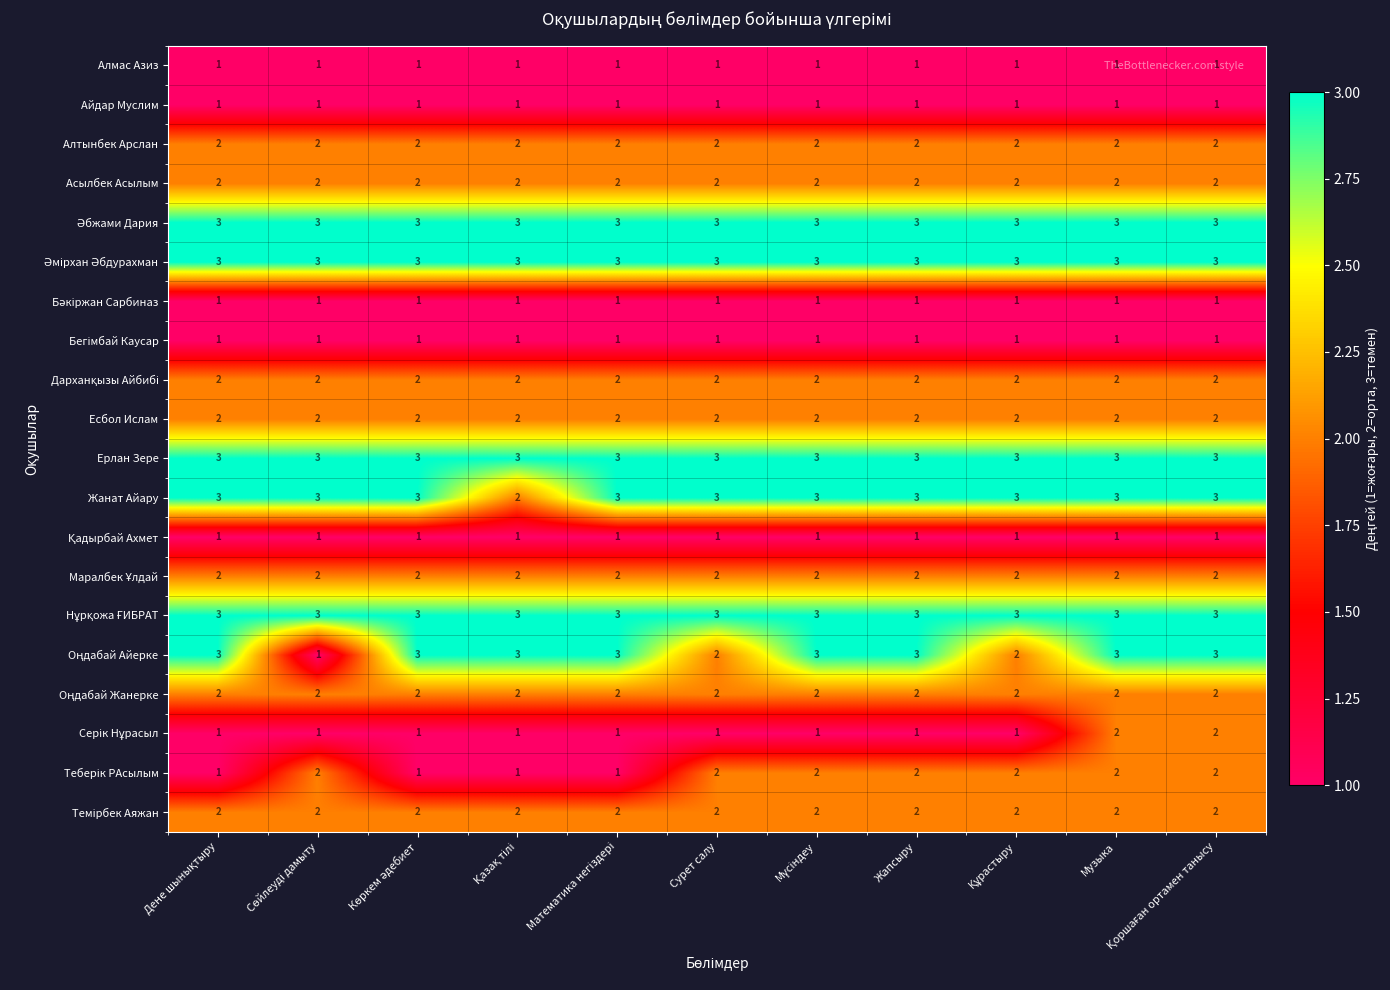

What is the maximum value shown in the chart?

3